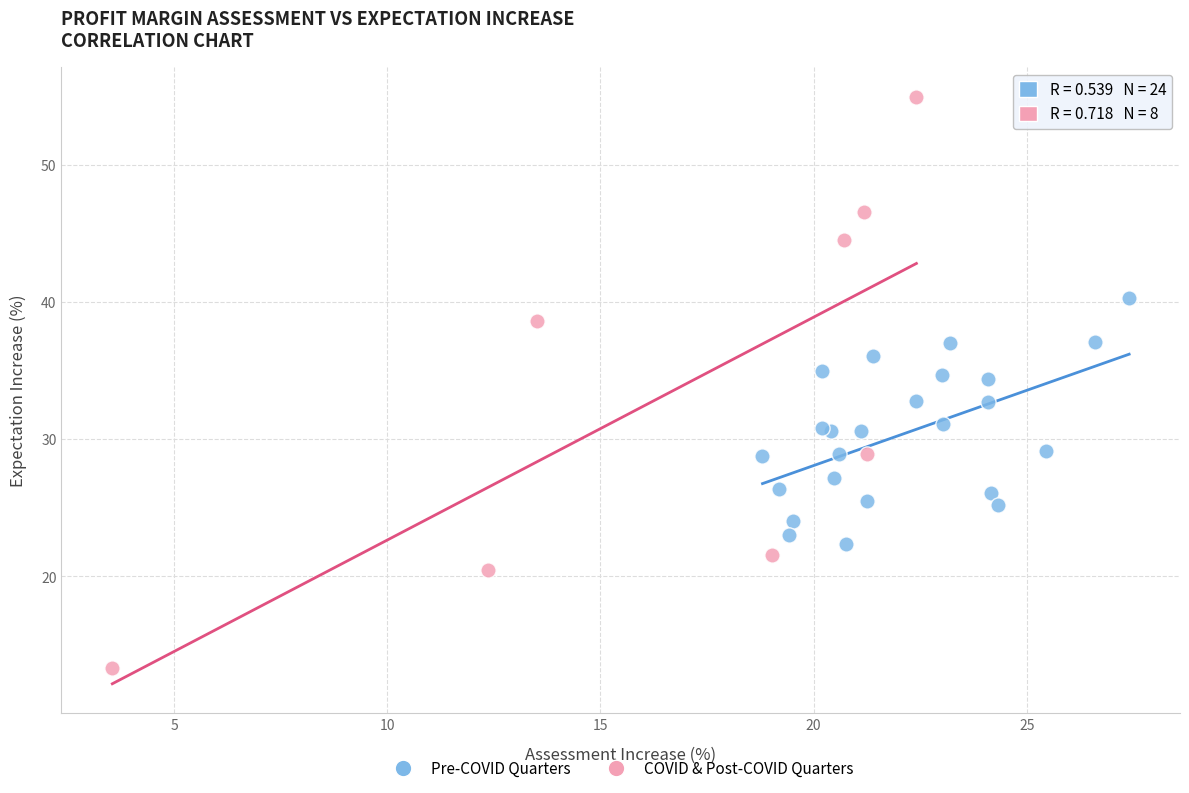

Which series contains the lowest Y value?

COVID & Post-COVID Quarters